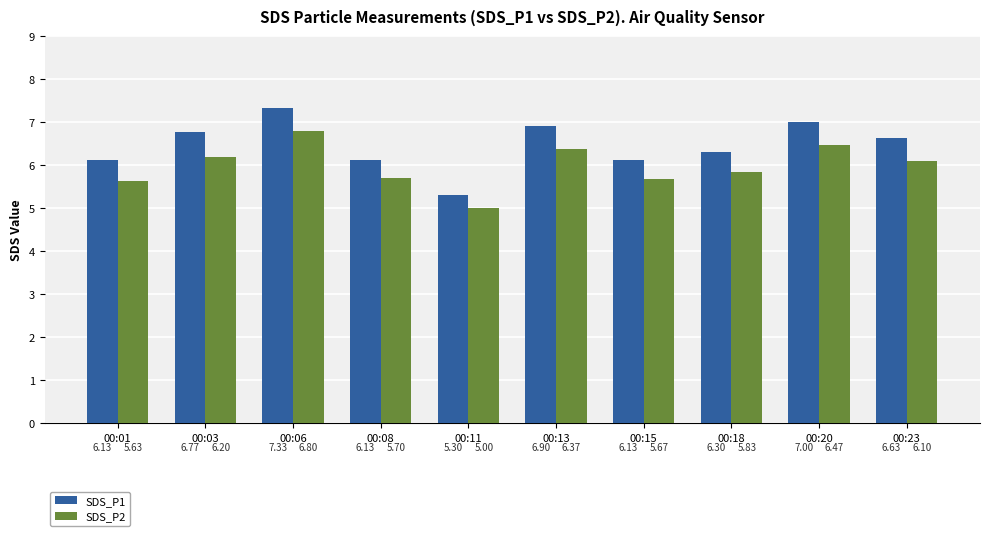

Between 00:13 and 00:18, which series saw the biggest shift?

SDS_P1